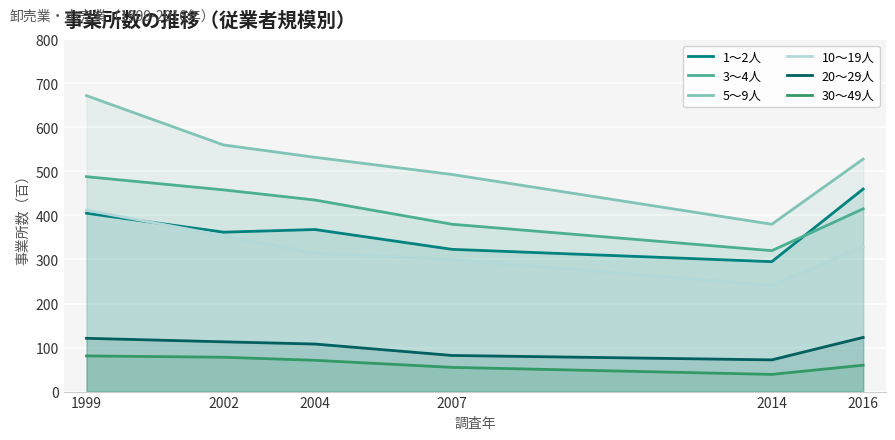

Reading left to right, extract all data points from this chart.

1～2人: 1999=405	2002=362	2004=368	2007=323	2014=295	2016=460
3～4人: 1999=488	2002=458	2004=435	2007=380	2014=320	2016=415
5～9人: 1999=672	2002=560	2004=532	2007=493	2014=380	2016=528
10～19人: 1999=412	2002=354	2004=314	2007=300	2014=241	2016=329
20～29人: 1999=121	2002=113	2004=108	2007=82	2014=72	2016=123
30～49人: 1999=81	2002=78	2004=71	2007=55	2014=39	2016=60